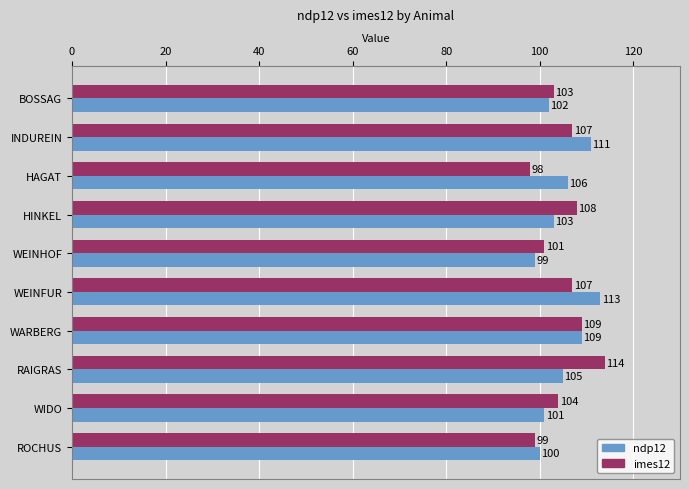

The imes12 series shows 109 at WARBERG. True or false?

True